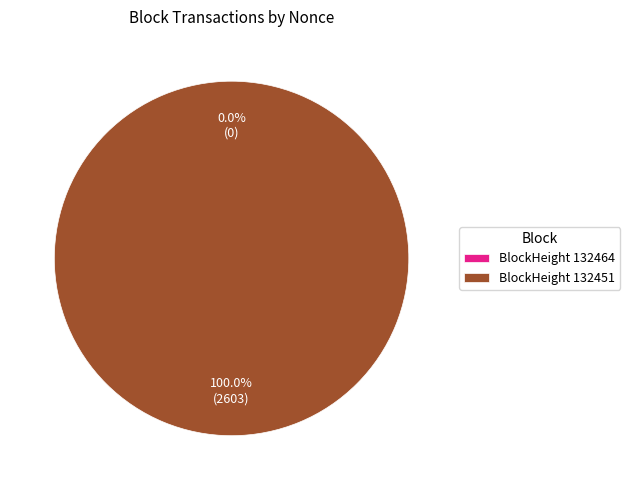

To the nearest percent, what is the difference between the 132464 and 132451 slice percentages?

100%